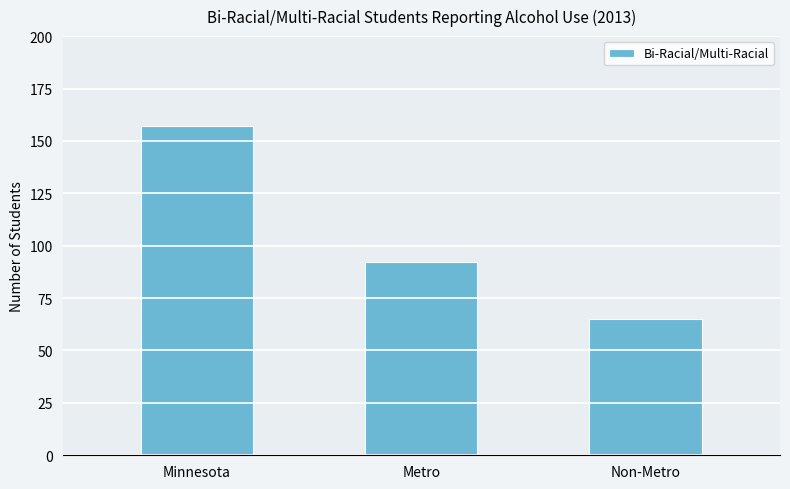

What is the smallest value displayed?

65